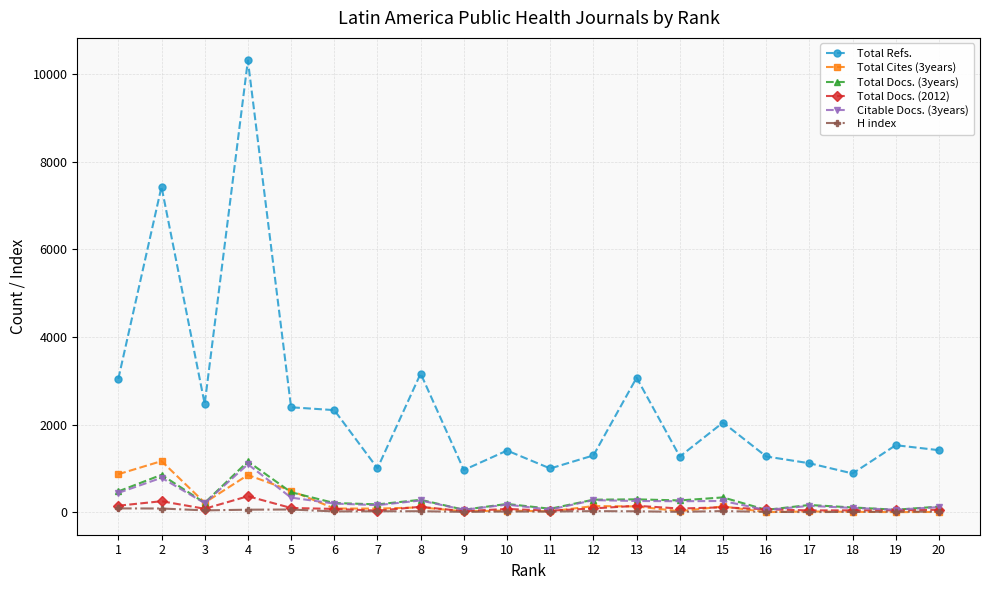

Count the number of data series in this chart.

6